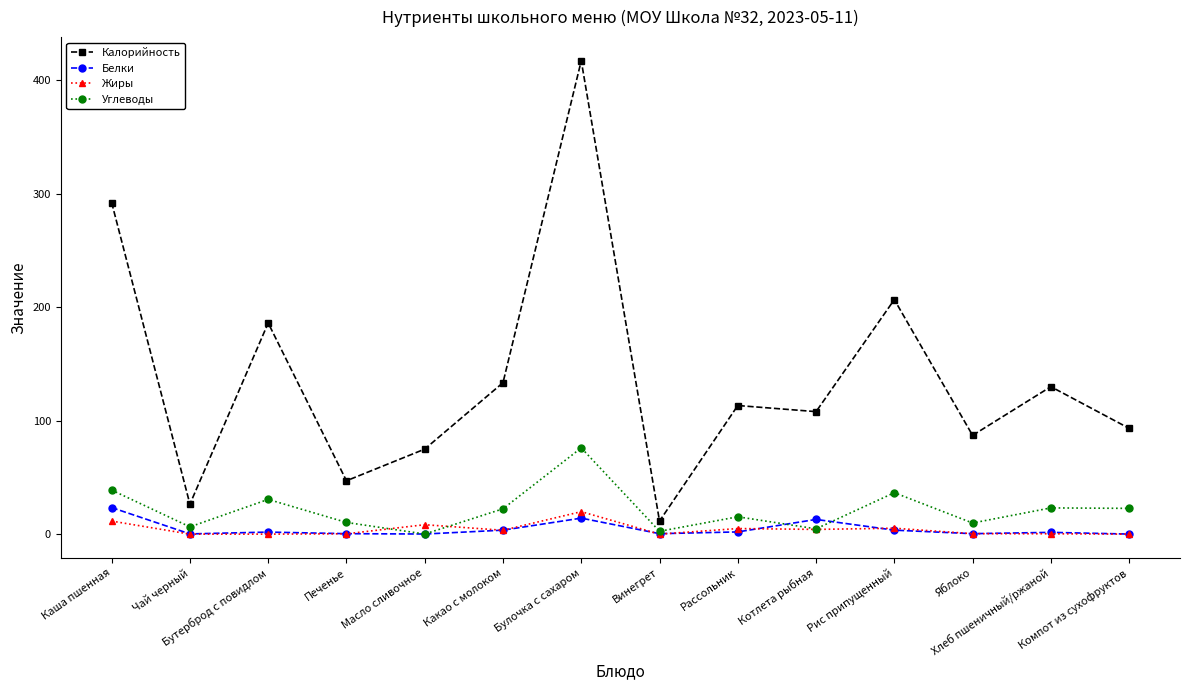

How many data points in Калорийность are less than 113?

7